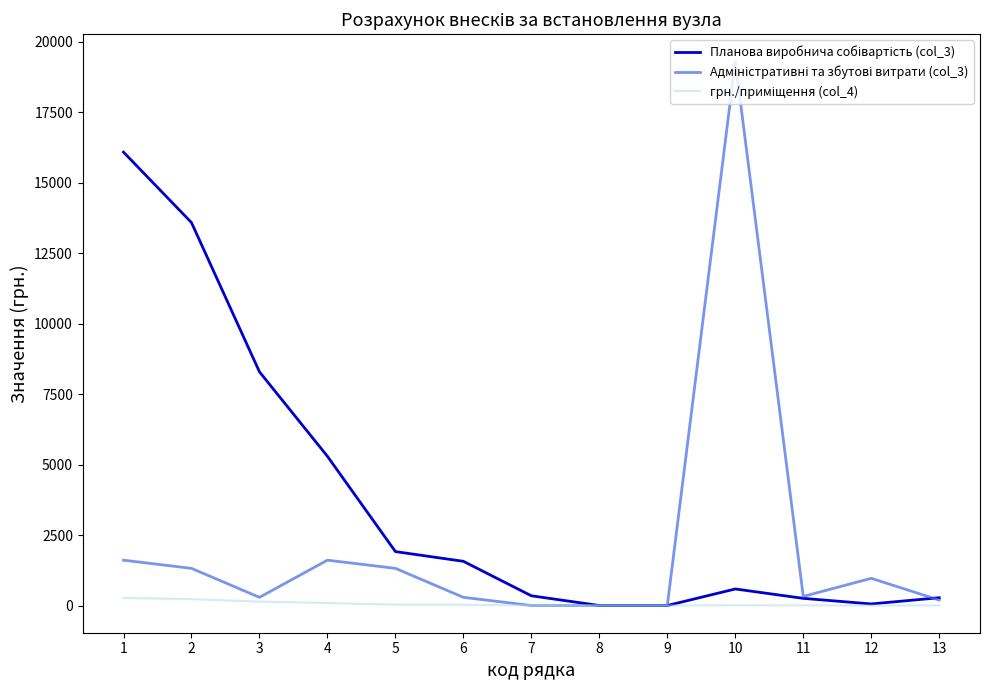

At which category is the sum across all series the highest?

10